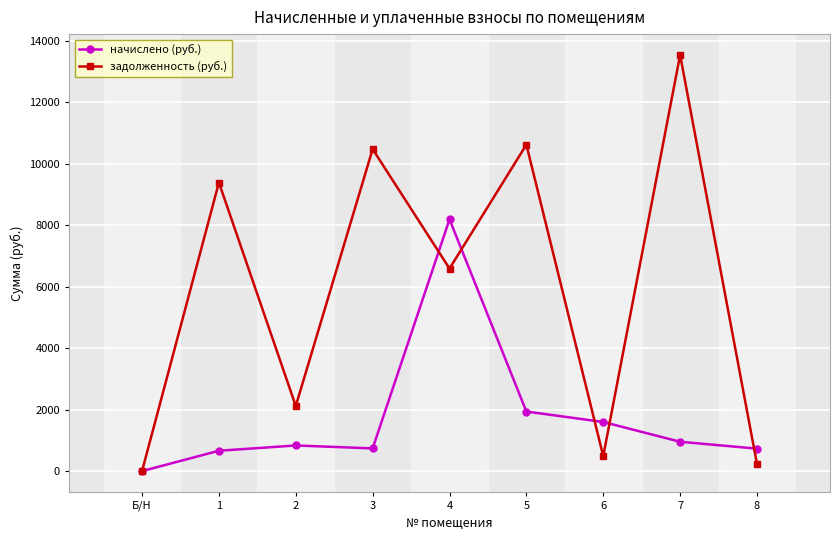

Read the задолженность (руб.) value at 8.

232.2